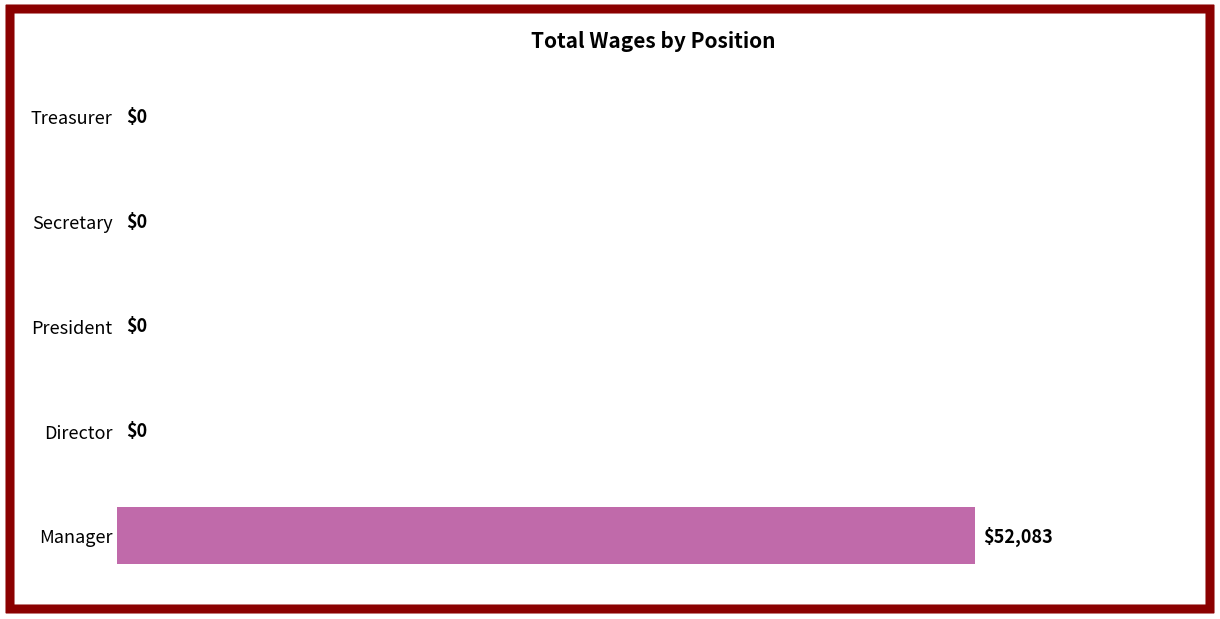

Reading bottom to top, list all the values displayed in this chart.

Manager=52083	Director=0	President=0	Secretary=0	Treasurer=0